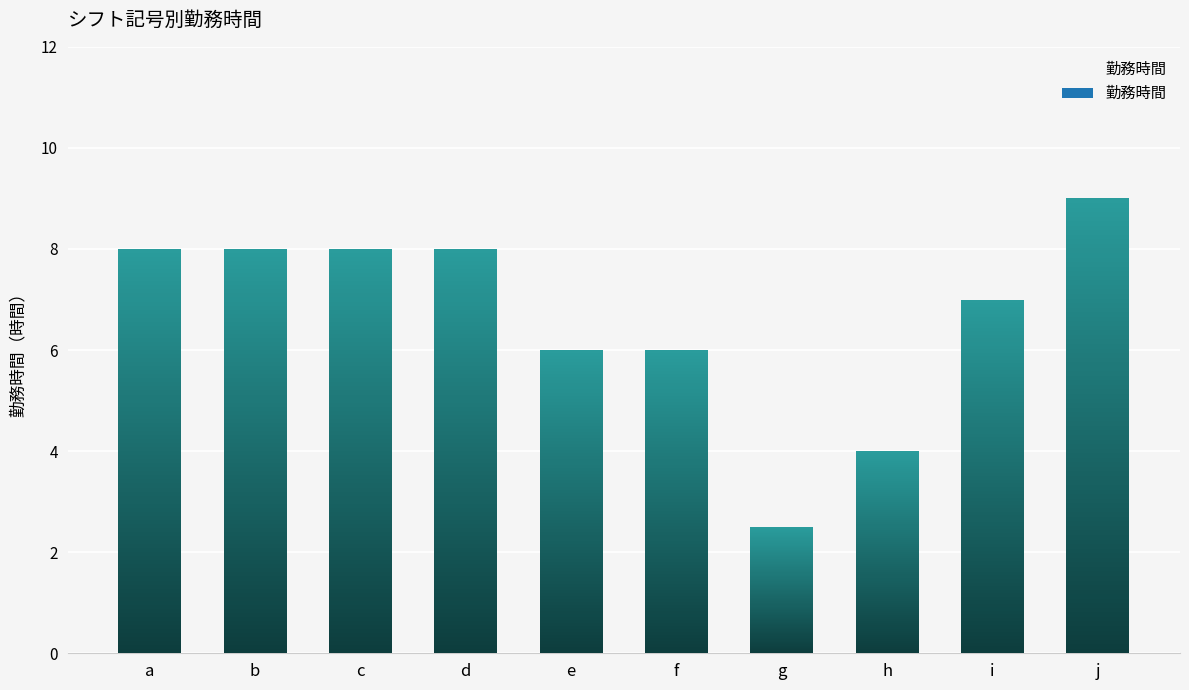

What is the average value?

6.7